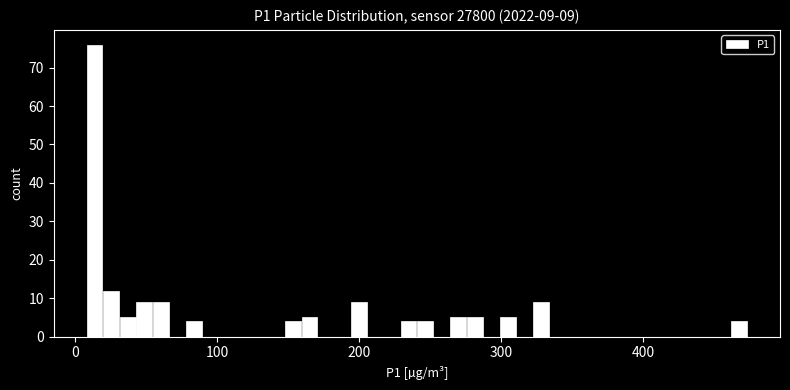

Around what value on the x-axis is the tallest bar? Give the approximate position of its centre, as read against the axis.

10